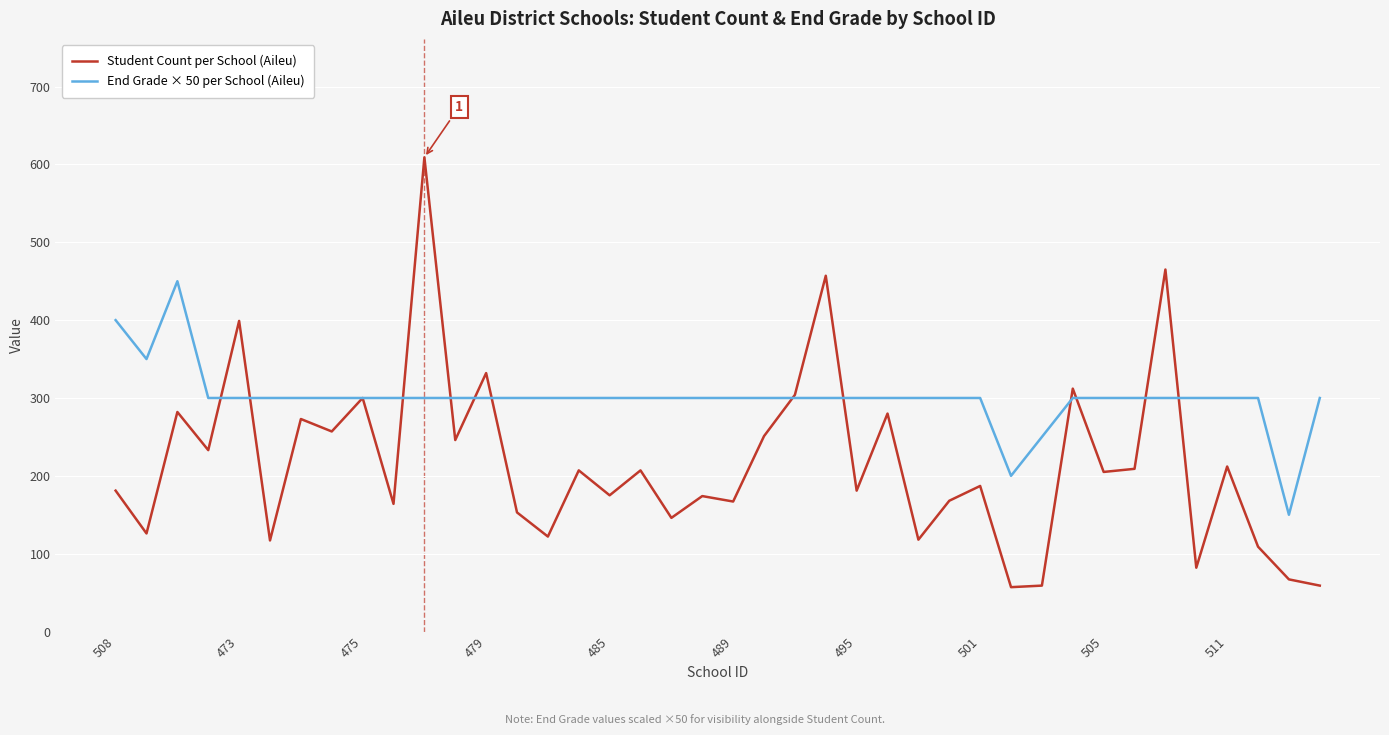

What is the difference between the maximum and minimum values in the Student Count per School (Aileu) series?

552